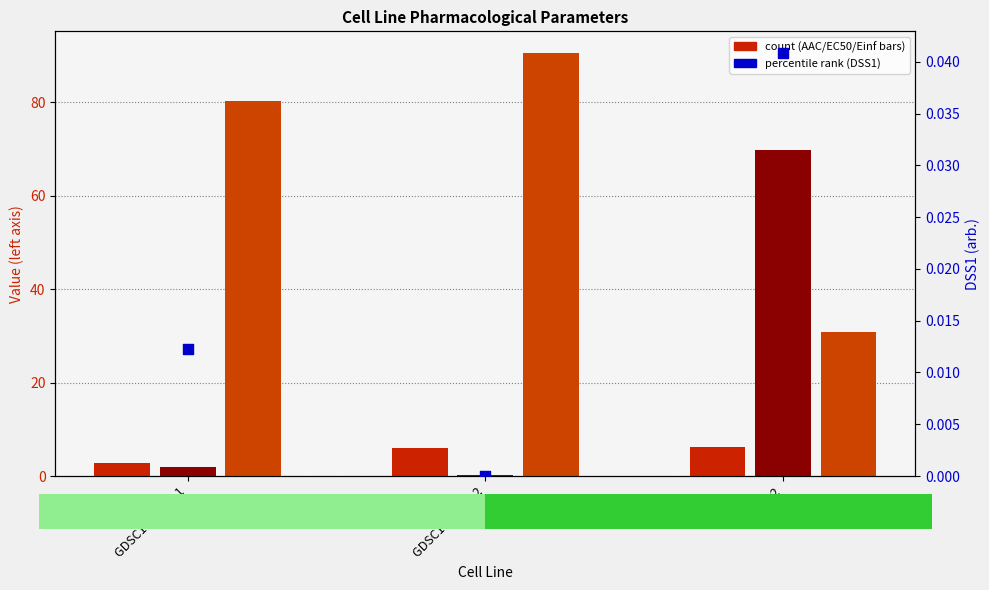

Which series has the widest spread of Y values?

EC50 (µM)